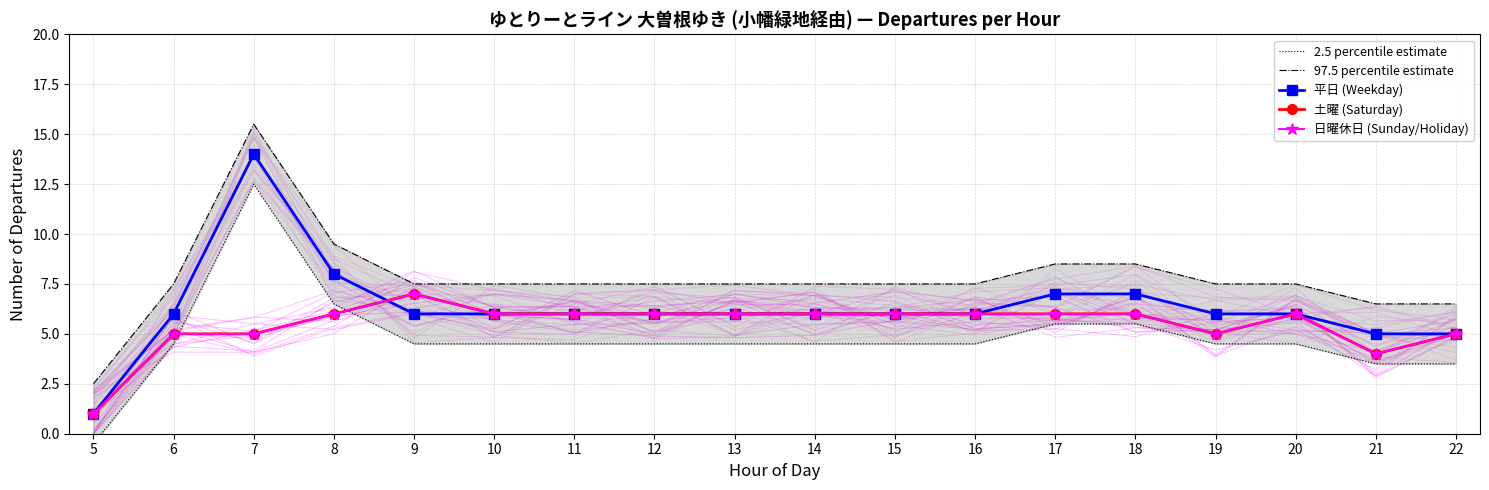

Which category has the lowest value in the 97.5 percentile estimate series?

5